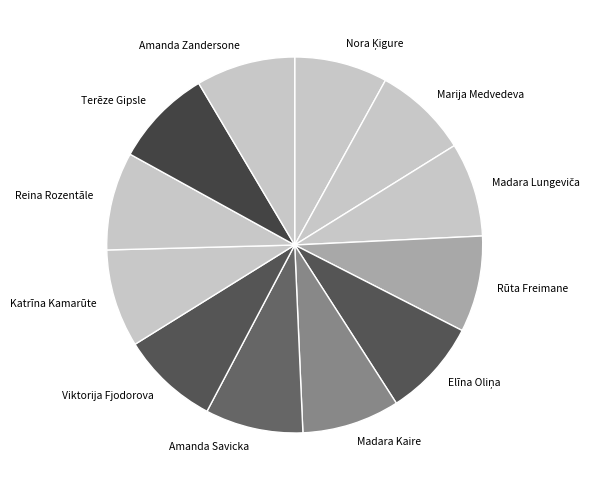

Does any single category account for the majority?

No